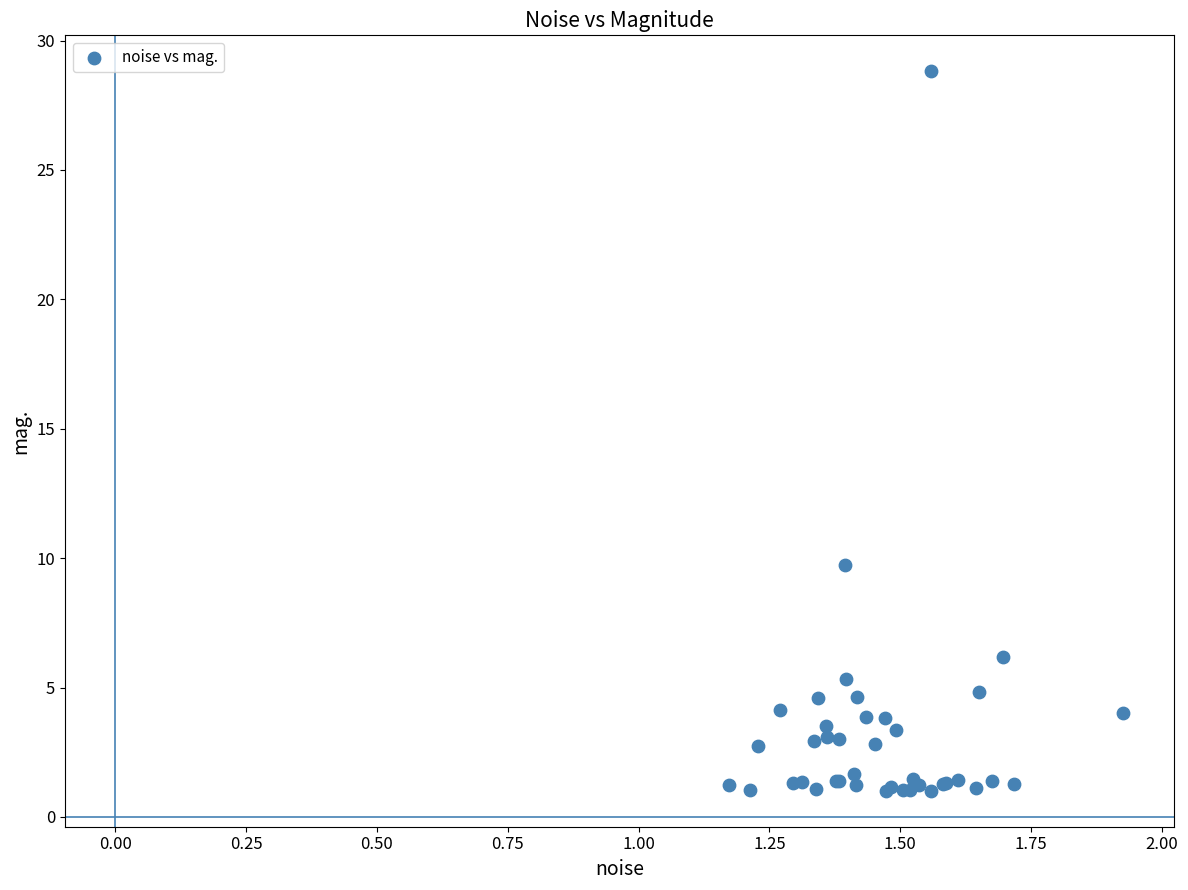

What Y value in the scatter plot is closest to 14?

9.7